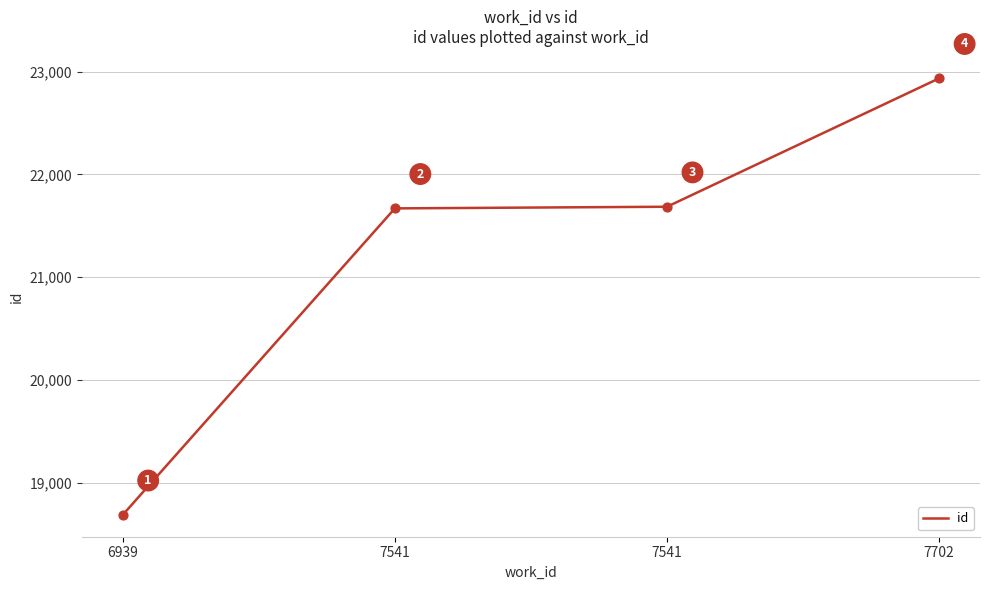

Between 7702 and 6939, which is larger?

7702